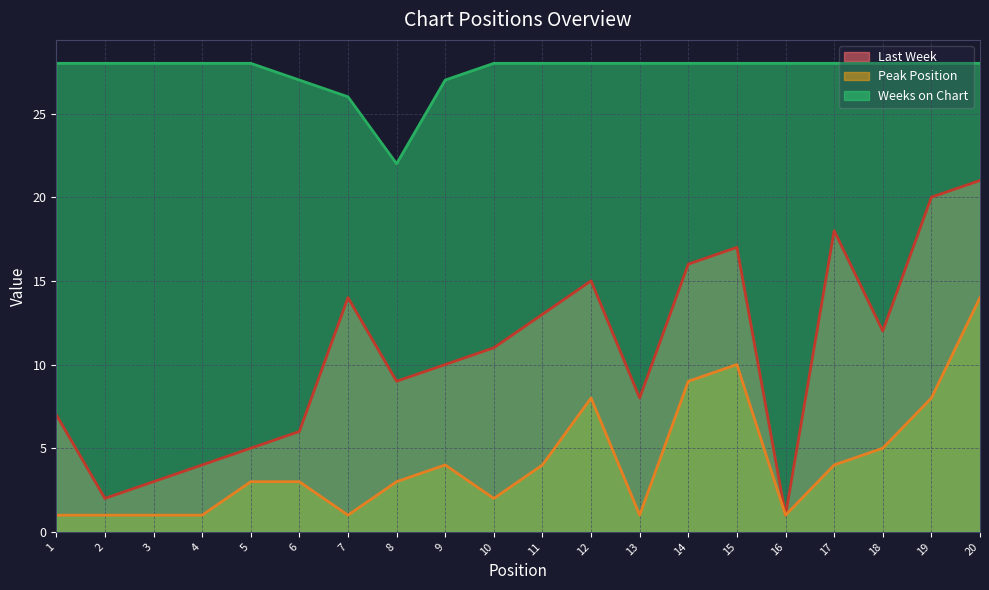

Reading left to right, transcribe all the data shown in this chart.

Last Week: 1=7	2=2	3=3	4=4	5=5	6=6	7=14	8=9	9=10	10=11	11=13	12=15	13=8	14=16	15=17	16=1	17=18	18=12	19=20	20=21
Peak Position: 1=1	2=1	3=1	4=1	5=3	6=3	7=1	8=3	9=4	10=2	11=4	12=8	13=1	14=9	15=10	16=1	17=4	18=5	19=8	20=14
Weeks on Chart: 1=28	2=28	3=28	4=28	5=28	6=27	7=26	8=22	9=27	10=28	11=28	12=28	13=28	14=28	15=28	16=28	17=28	18=28	19=28	20=28